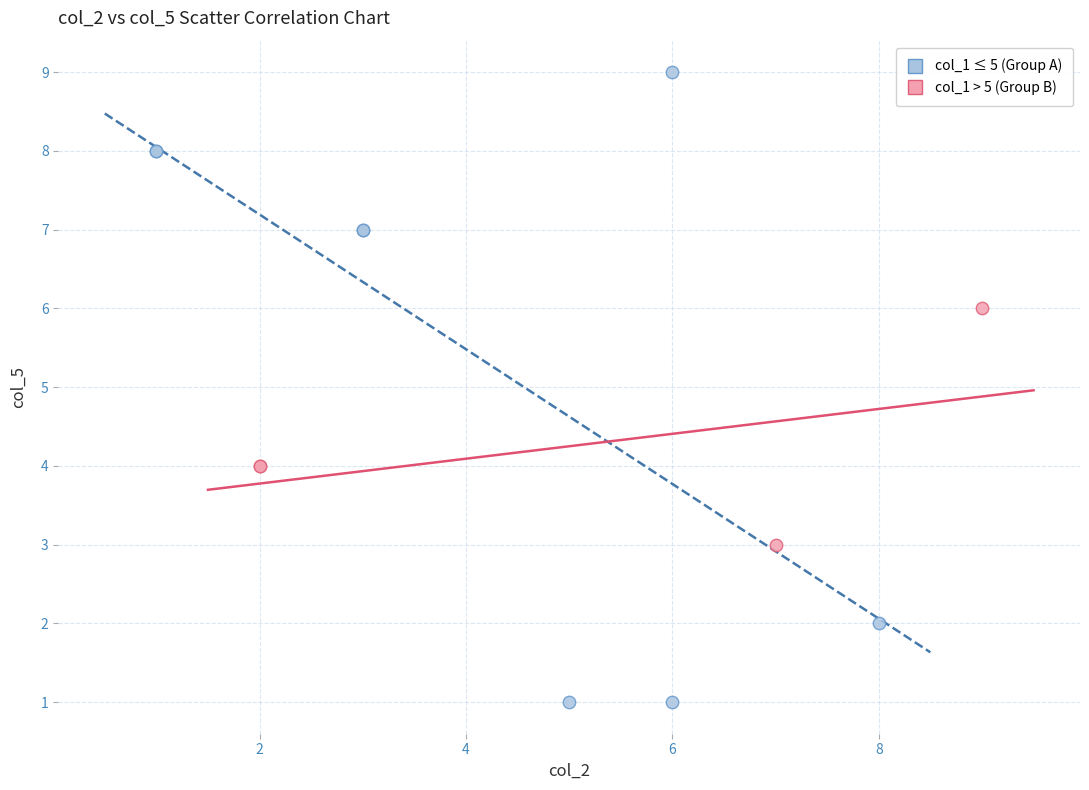

Which series has the largest Y range (max minus min)?

col_1 ≤ 5 (Group A)